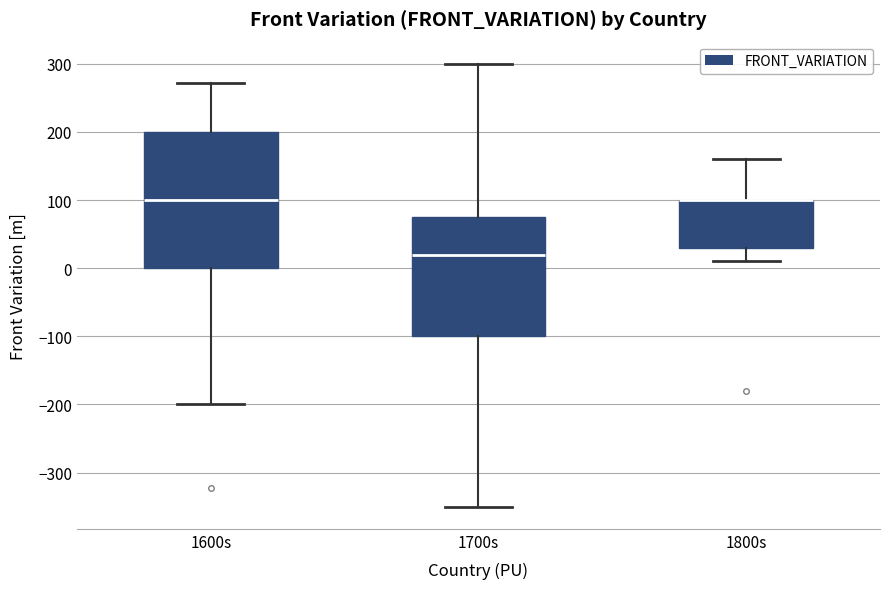

Reading left to right, read every box against the y-axis: the position of its median line, the range the box covers, and the ends of its whiskers. The values are not printed on the chart, so give them approximately, as read against the axis.

1600s: median 100, box 0 to 200, whiskers -200 to 270
1700s: median 20, box -100 to 80, whiskers -350 to 300
1800s: median 100 (drawn on the box's upper edge), box 30 to 100, whiskers 10 to 160